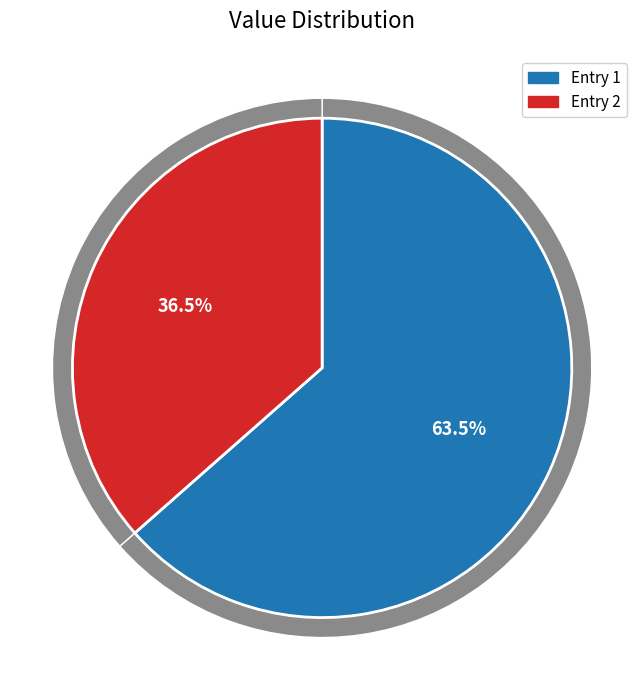

How many segments does this pie chart have?

2